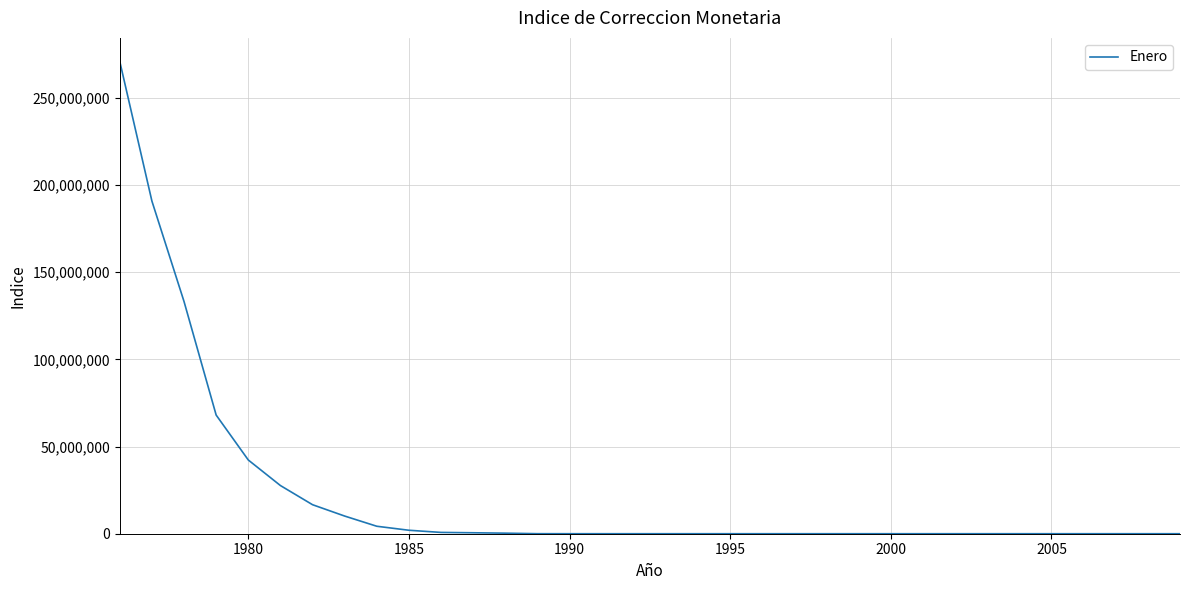

What is the greatest value displayed?

270758187.2